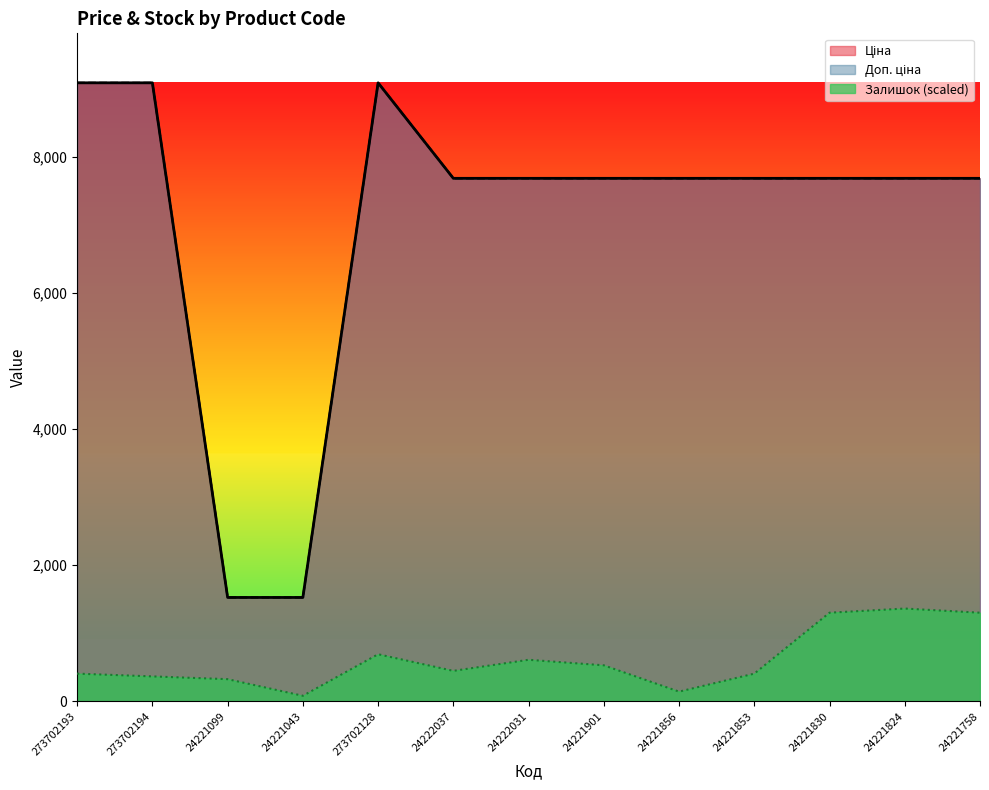

What is the total value across all series at 24221830?

16678.7